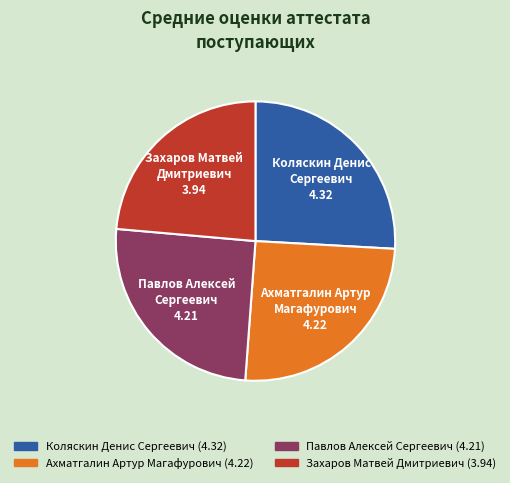

What is the smallest slice in the pie chart?

Захаров Матвей Дмитриевич